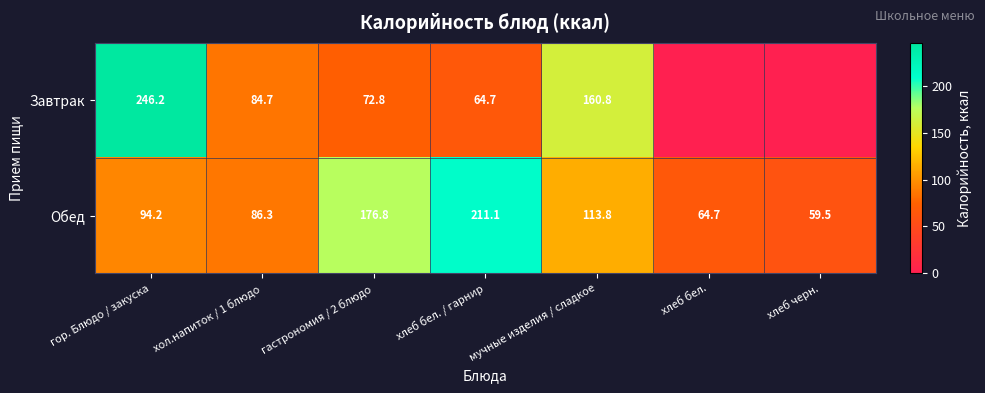

At which label does Обед first exceed 94?

гор. Блюдо / закуска